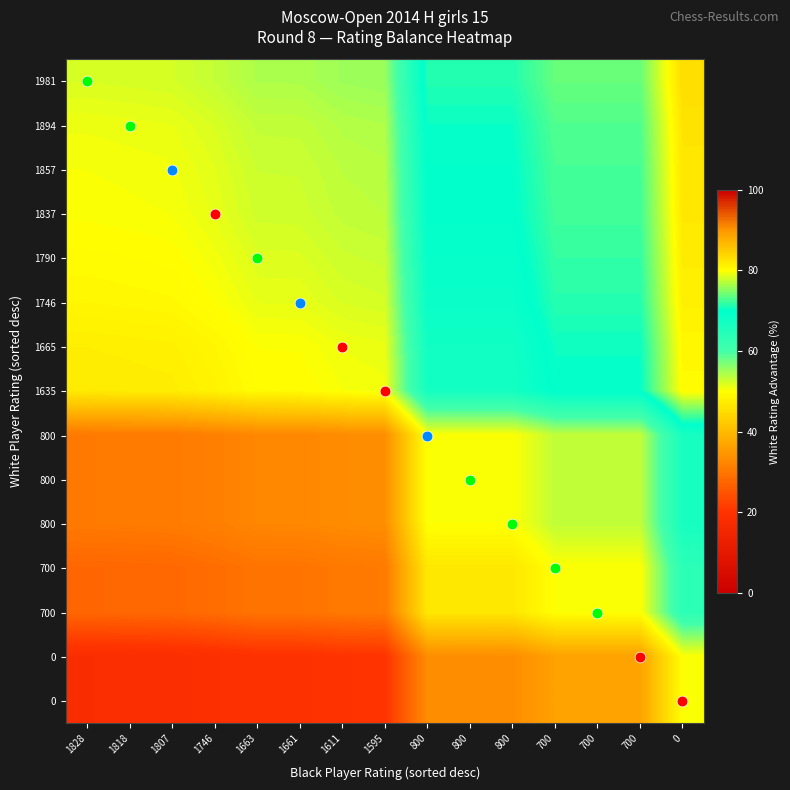

What is the difference between the highest and lowest values at 1611?

35.3